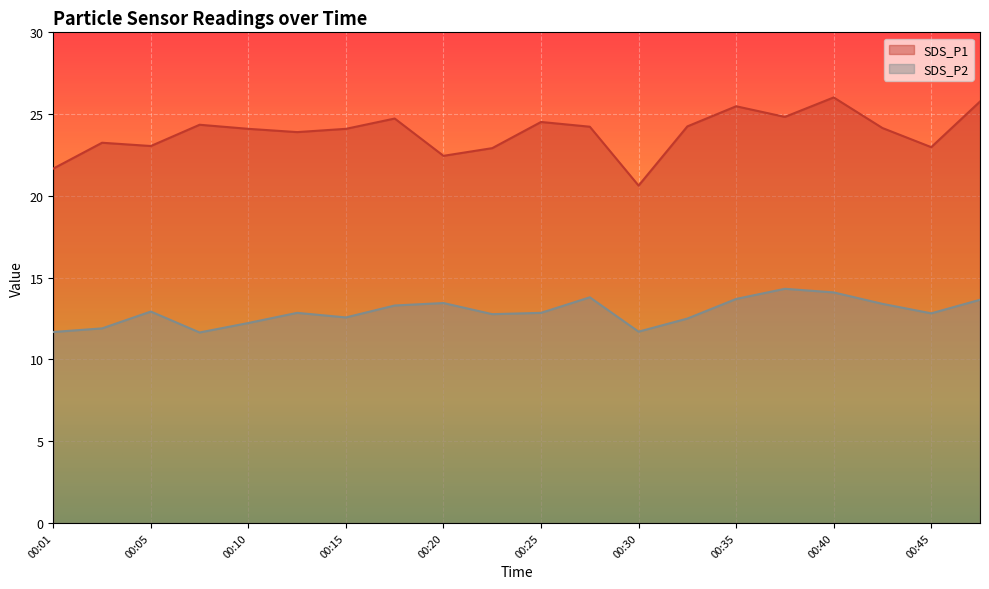

What is the maximum value for SDS_P1?

26.0